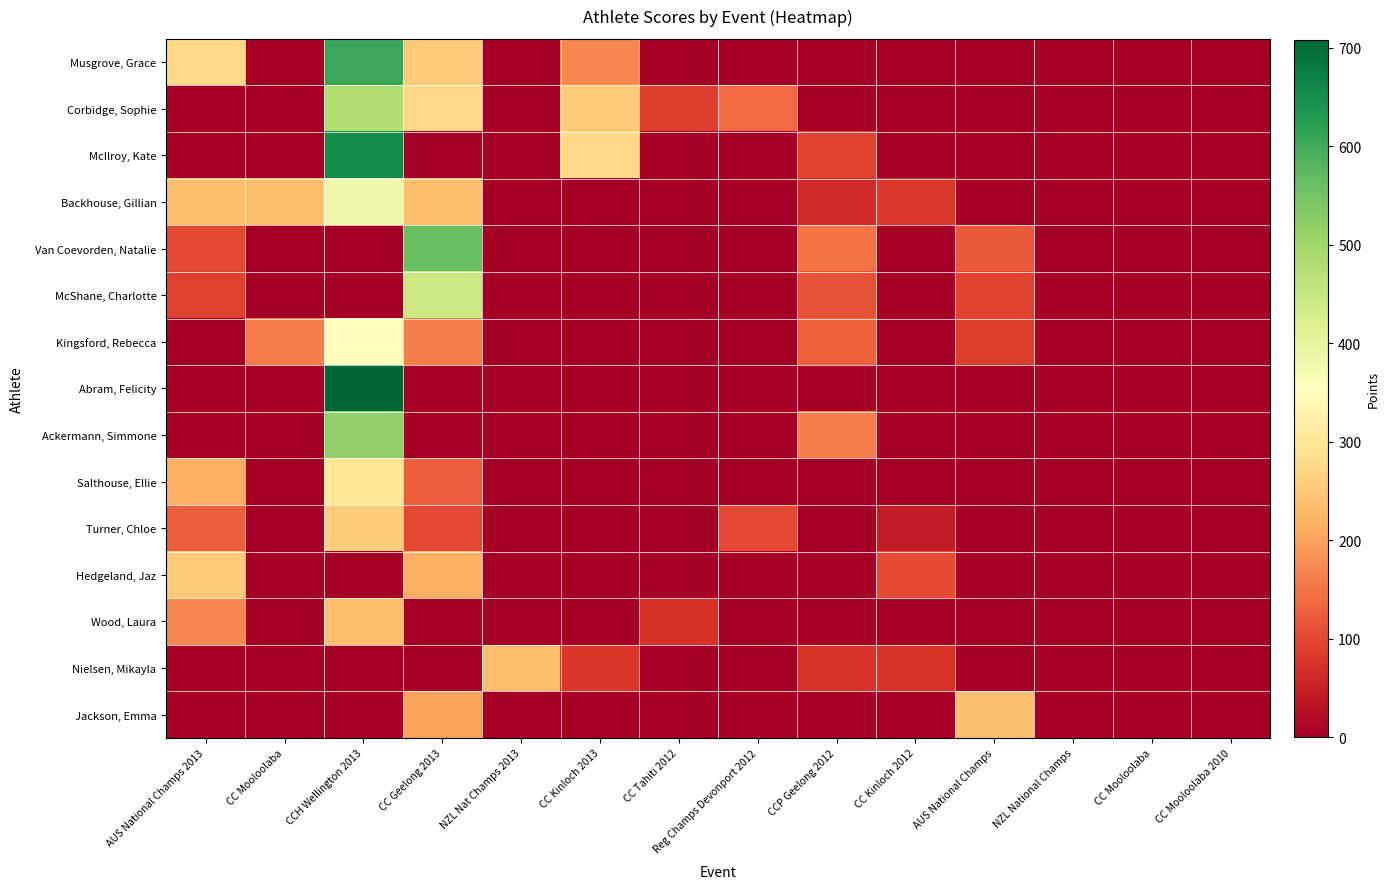

Which series changed the most between CC Tahiti 2012 and CC Mooloolaba 2010?

Corbidge, Sophie